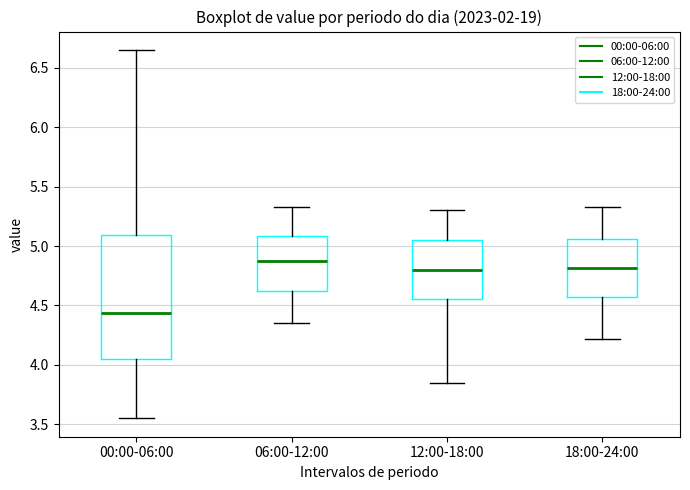

Reading left to right, transcribe this box plot: for each box, give where its median line is, the range the box spans, and where its two whiskers end, as read against the y-axis. The values are not printed on the chart, so give them approximately, as read against the axis.

00:00-06:00: median 4.45, box 4.05 to 5.10, whiskers 3.55 to 6.65
06:00-12:00: median 4.90, box 4.60 to 5.10, whiskers 4.35 to 5.35
12:00-18:00: median 4.80, box 4.55 to 5.05, whiskers 3.85 to 5.30
18:00-24:00: median 4.80, box 4.55 to 5.05, whiskers 4.20 to 5.35